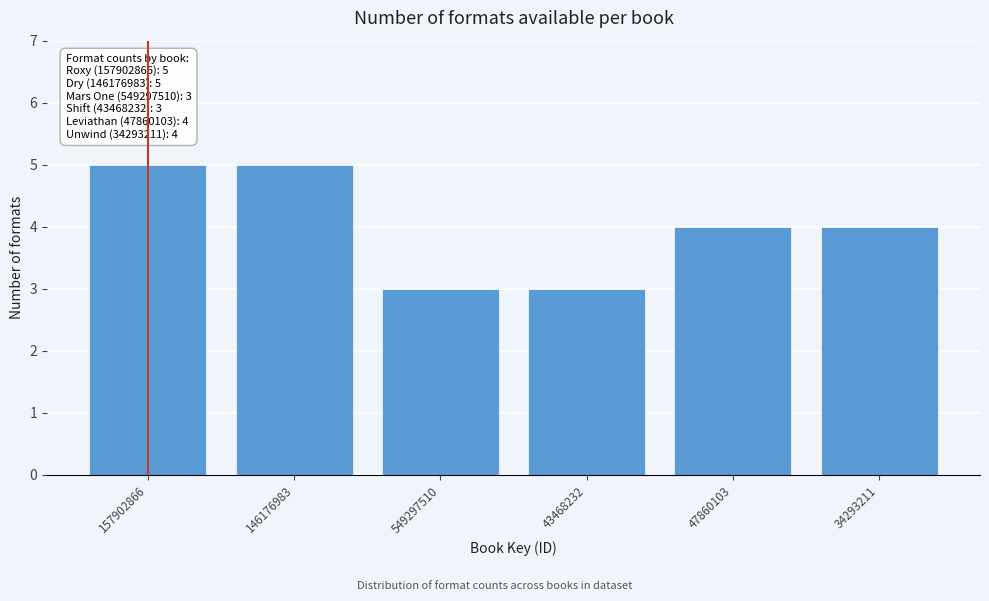

Reading left to right, transcribe all the data shown in this chart.

5	5	3	3	4	4